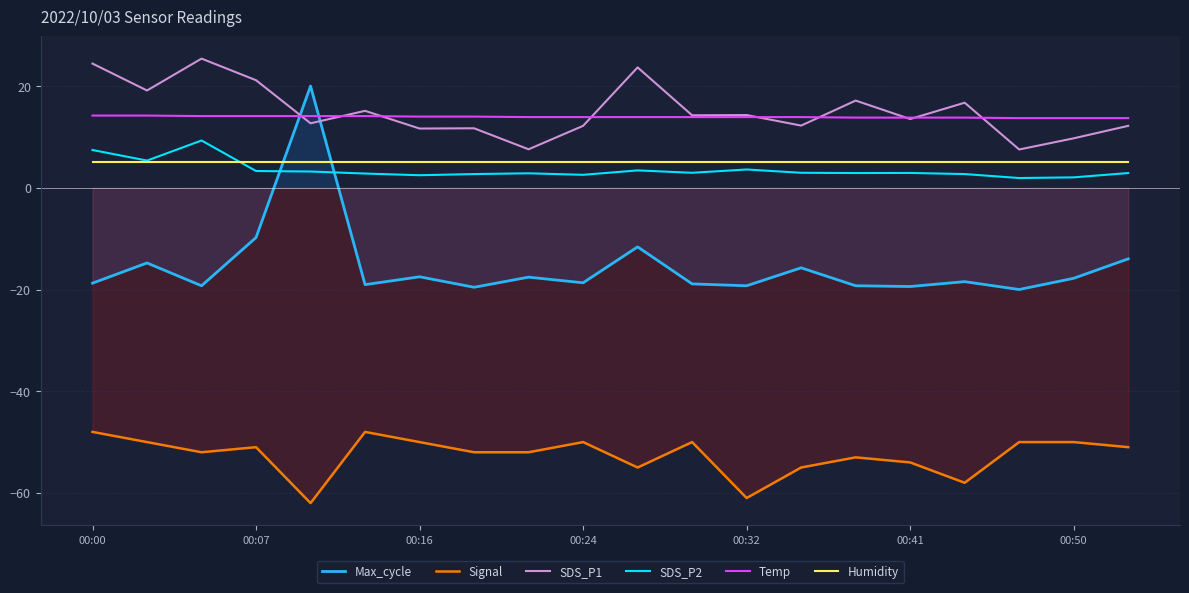

How many intersections are there between Max_cycle and SDS_P2?

2